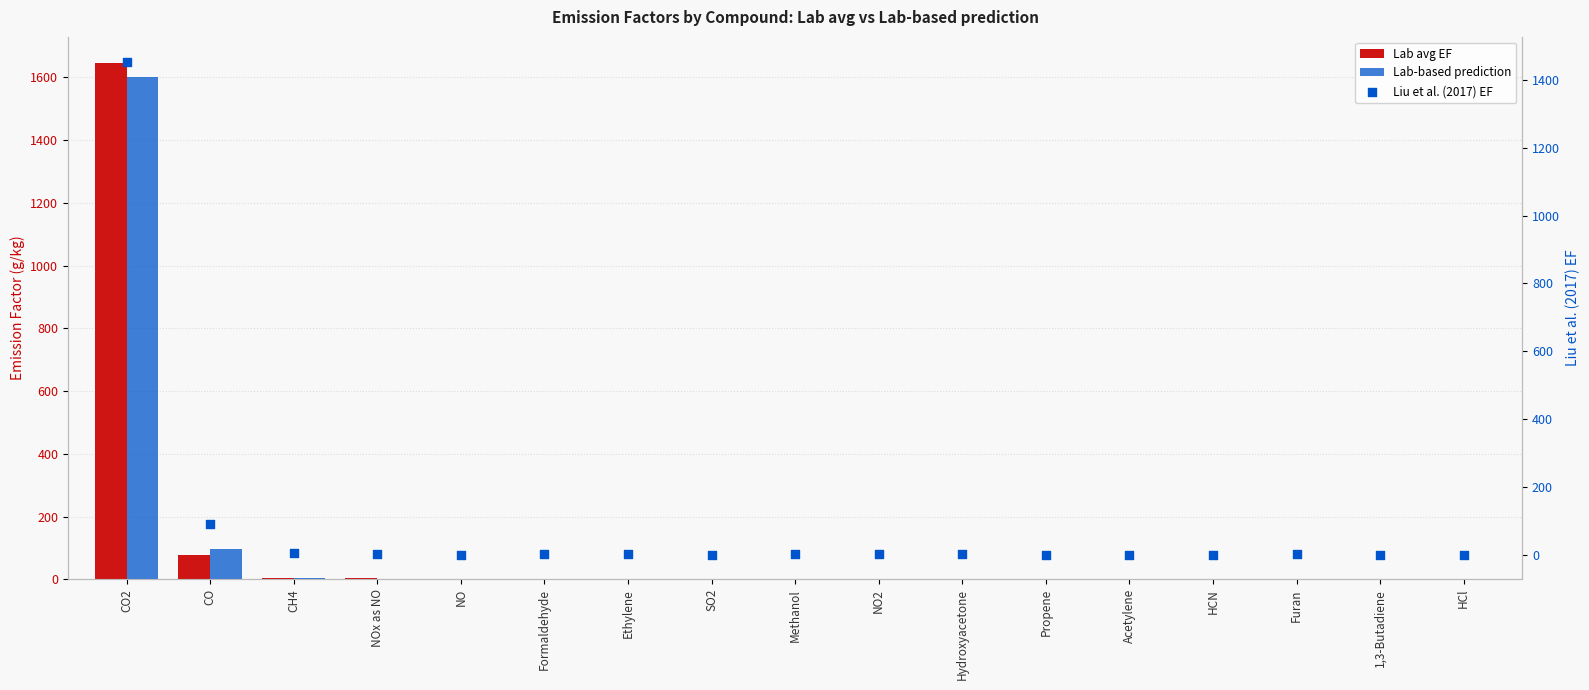

Is the value of Lab avg EF at HCN greater than the value of Lab-based prediction at Formaldehyde?

No